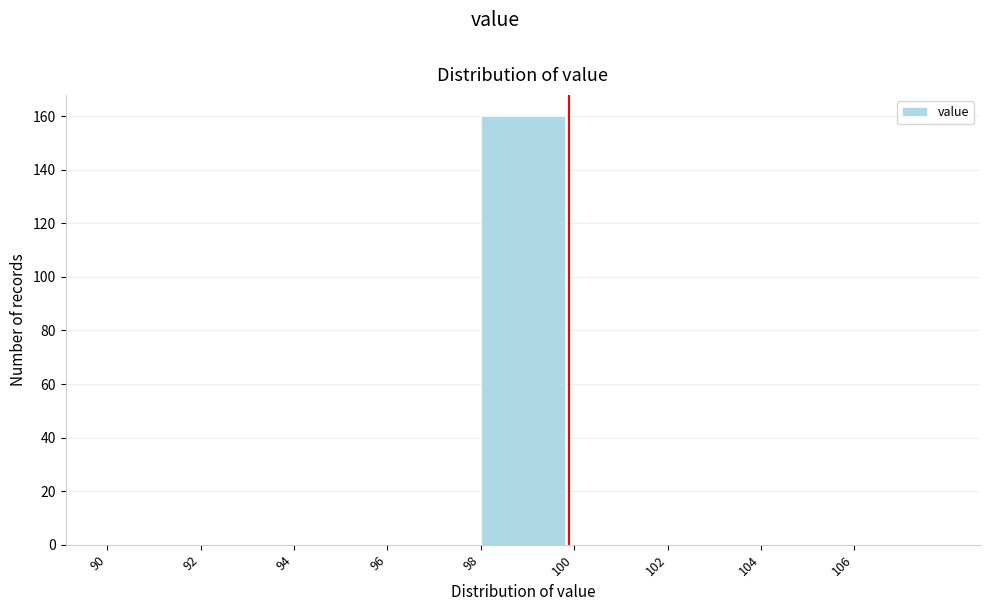

Reading left to right, list every bar in this chart as the range it spans on the x-axis followed by its height. The values are not printed on the chart, so give them approximately, as read against the axis.

90 to 92: 0
92 to 94: 0
94 to 96: 0
96 to 98: 0
98 to 100: 160
100 to 102: 0
102 to 104: 0
104 to 106: 0
106 to 108: 0